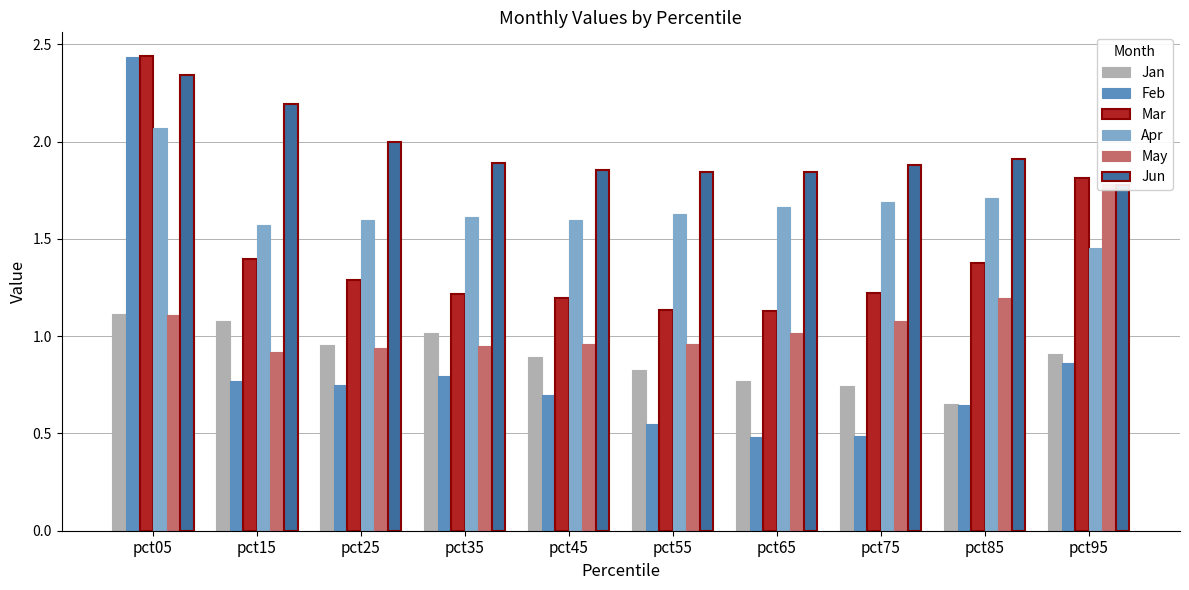

Which series has the widest spread of values?

Feb